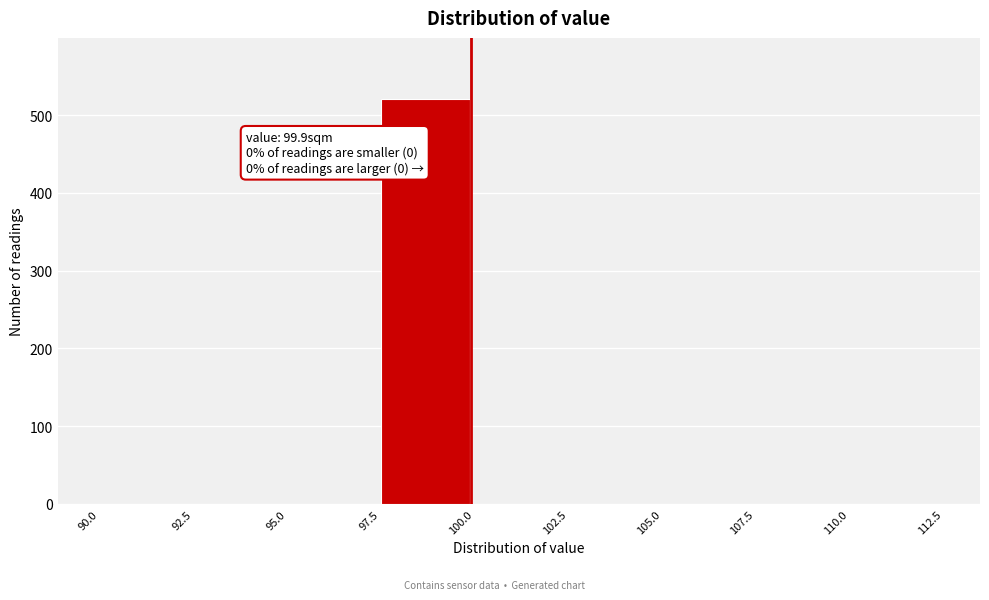

Over which range of the x-axis is the bar tallest?

97.5 to 100.0